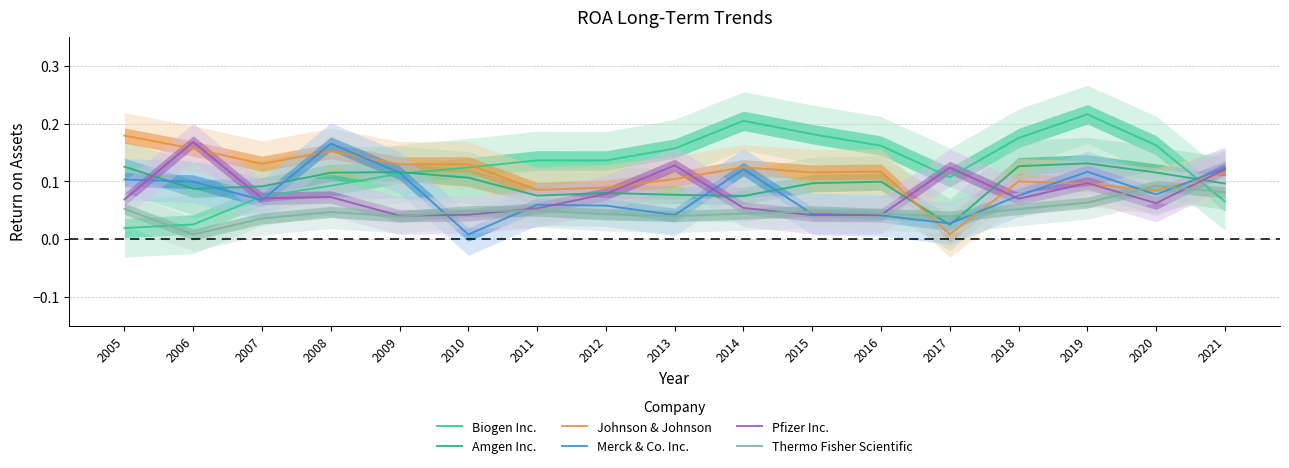

At which category does Biogen Inc. reach its first local peak?

2011